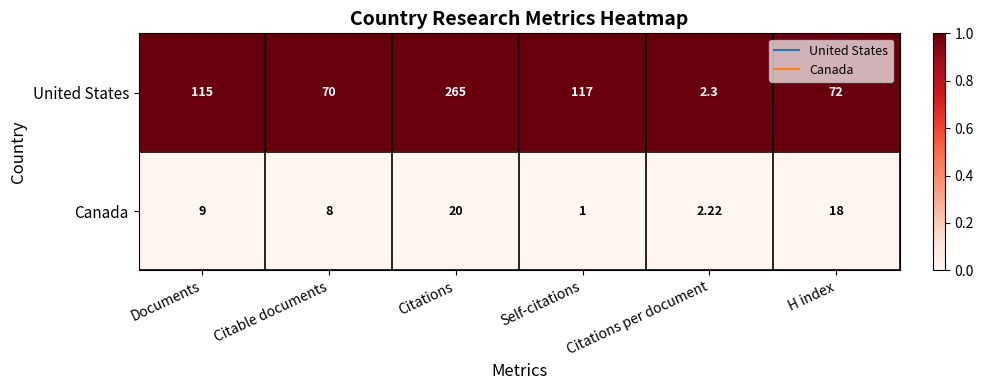

How many data points does each series have?

6